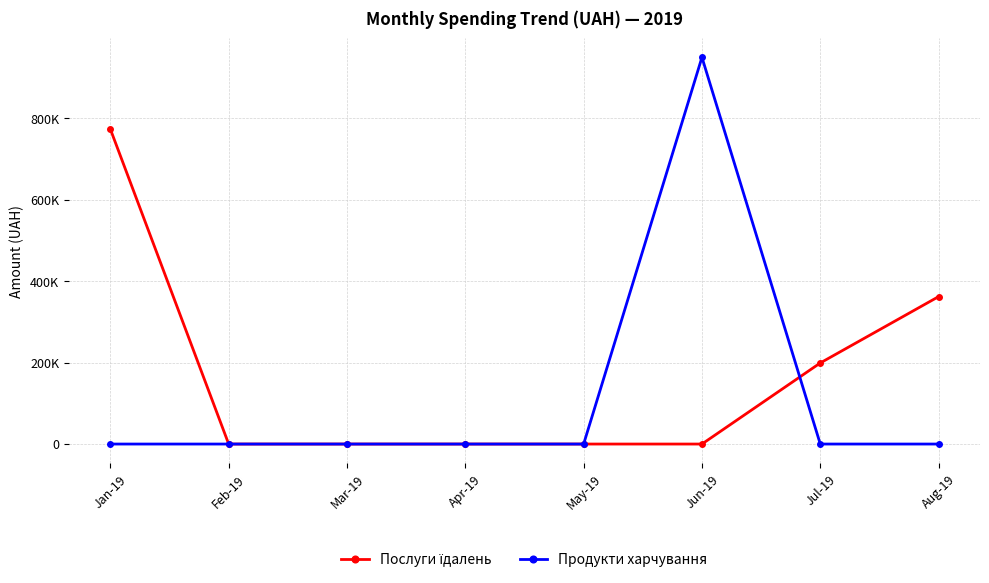

Does the chart have visible grid lines?

Yes